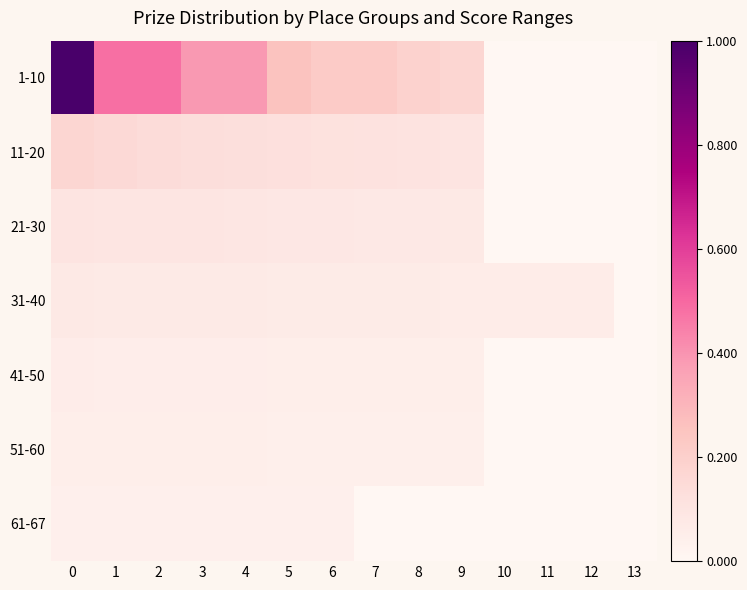

What is the spread (max minus min) of values at 1?

0.4